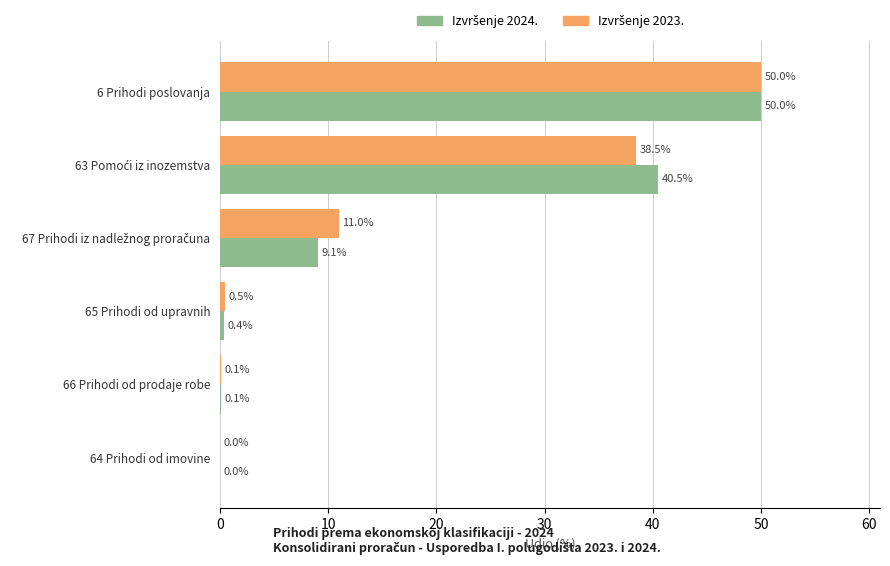

At which category is the sum across all series the highest?

6 Prihodi poslovanja